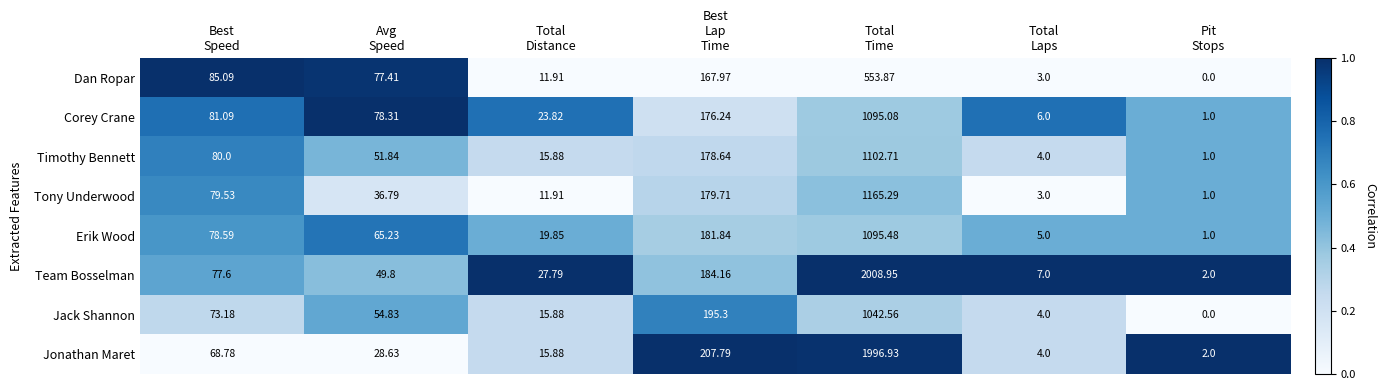

Which series has the largest range (max minus min)?

Team Bosselman